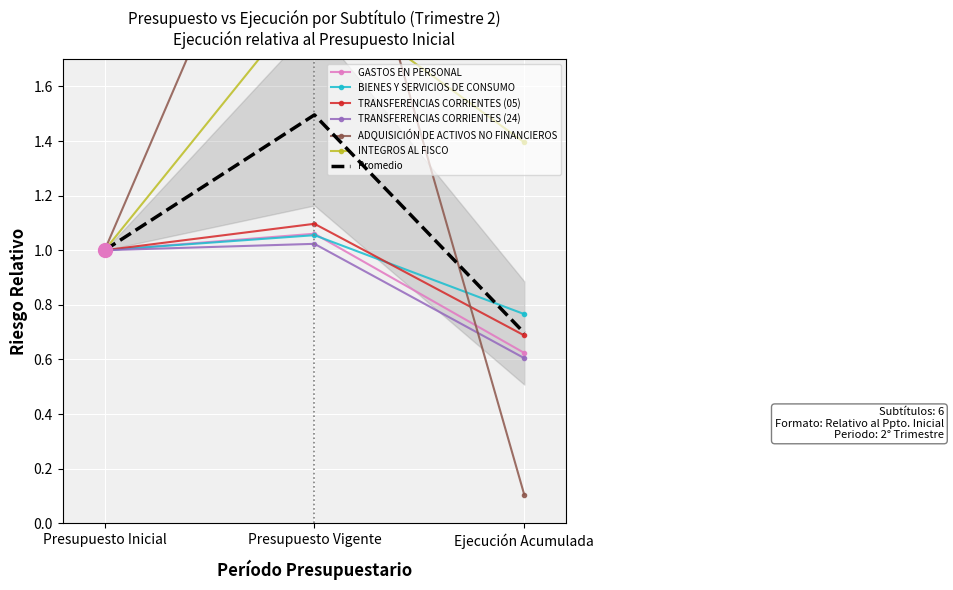

Which series has the widest spread of values?

ADQUISICIÓN DE ACTIVOS NO FINANCIEROS